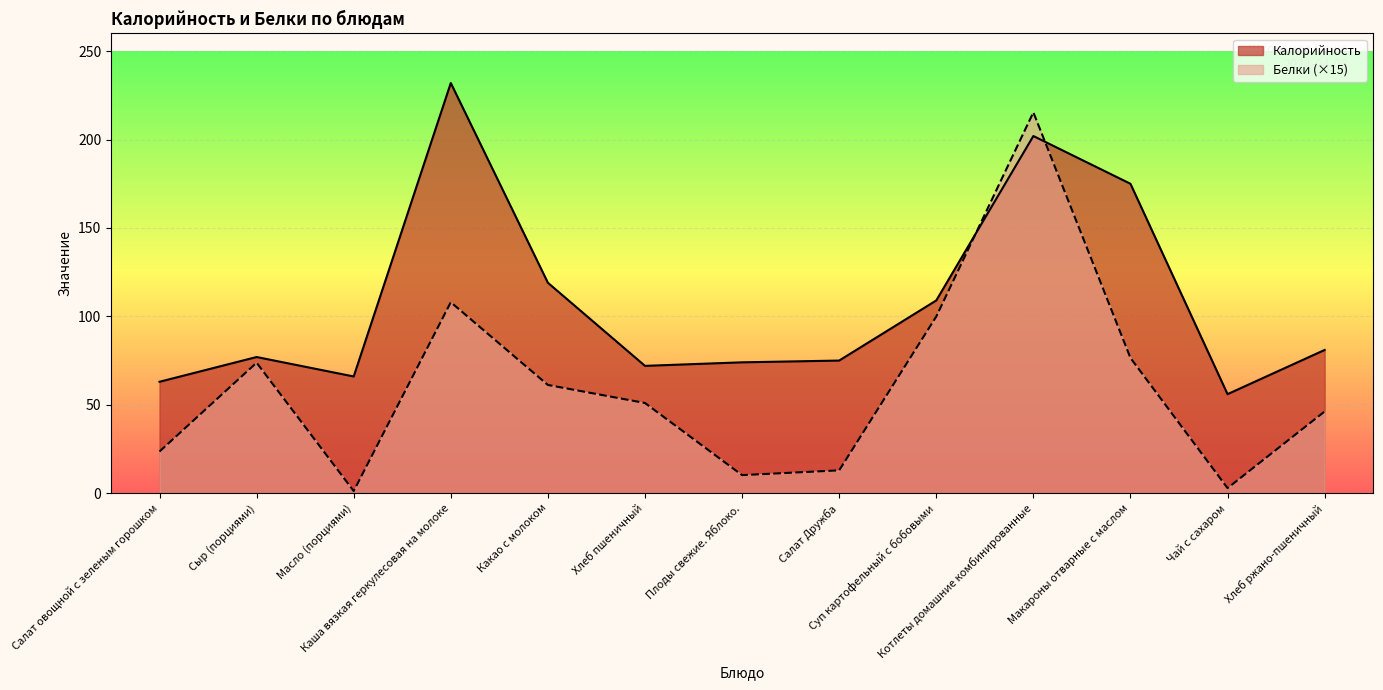

What is the sum of all Калорийность values?

1401.0